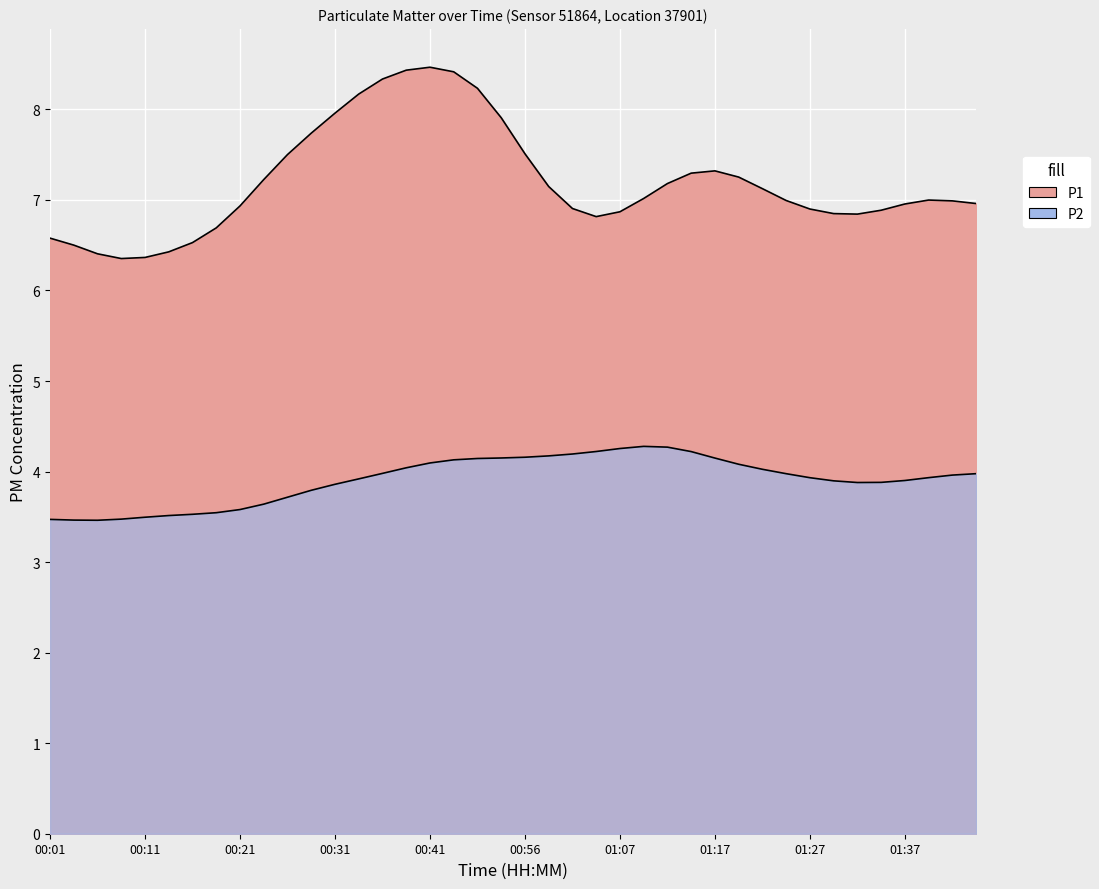

At which category does P2 reach its first local valley?

00:06